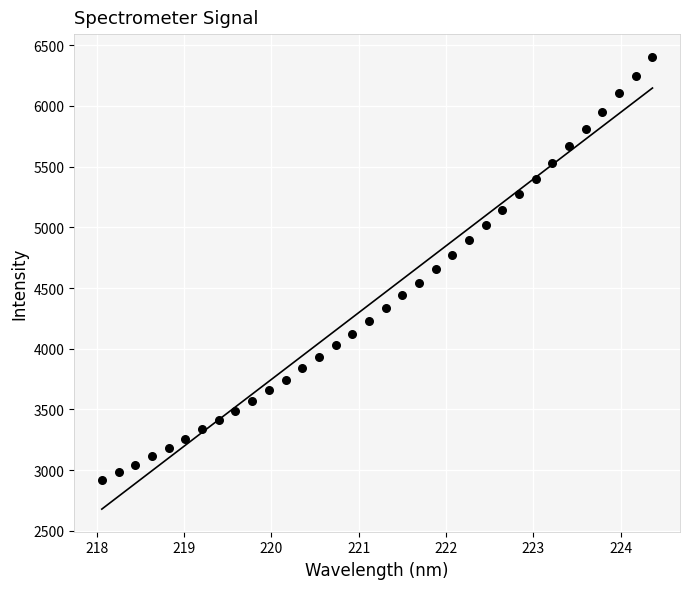

What is the range of X values (max minus min)?

6.3